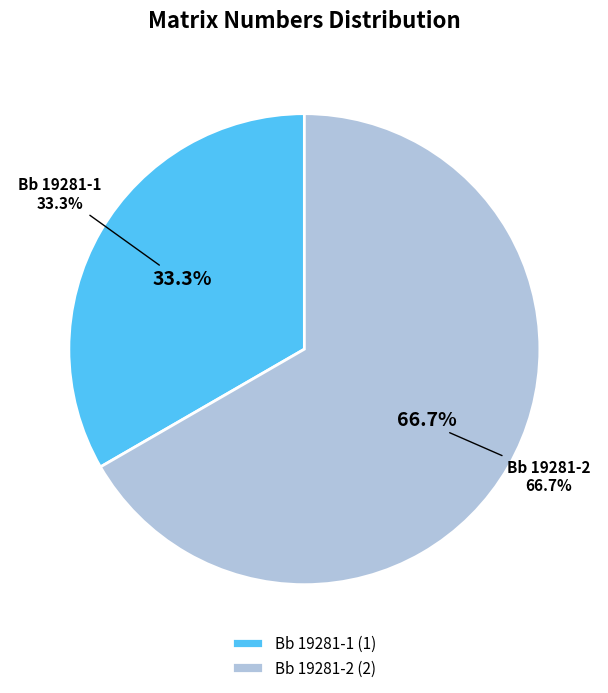

How many slices are in this pie chart?

2